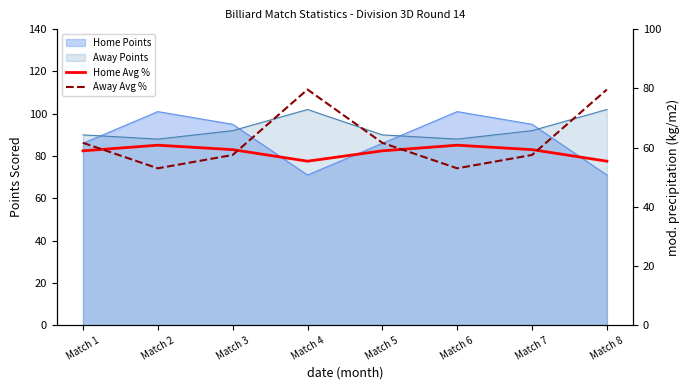

At which category does Home Avg % reach its first local valley?

Match 4